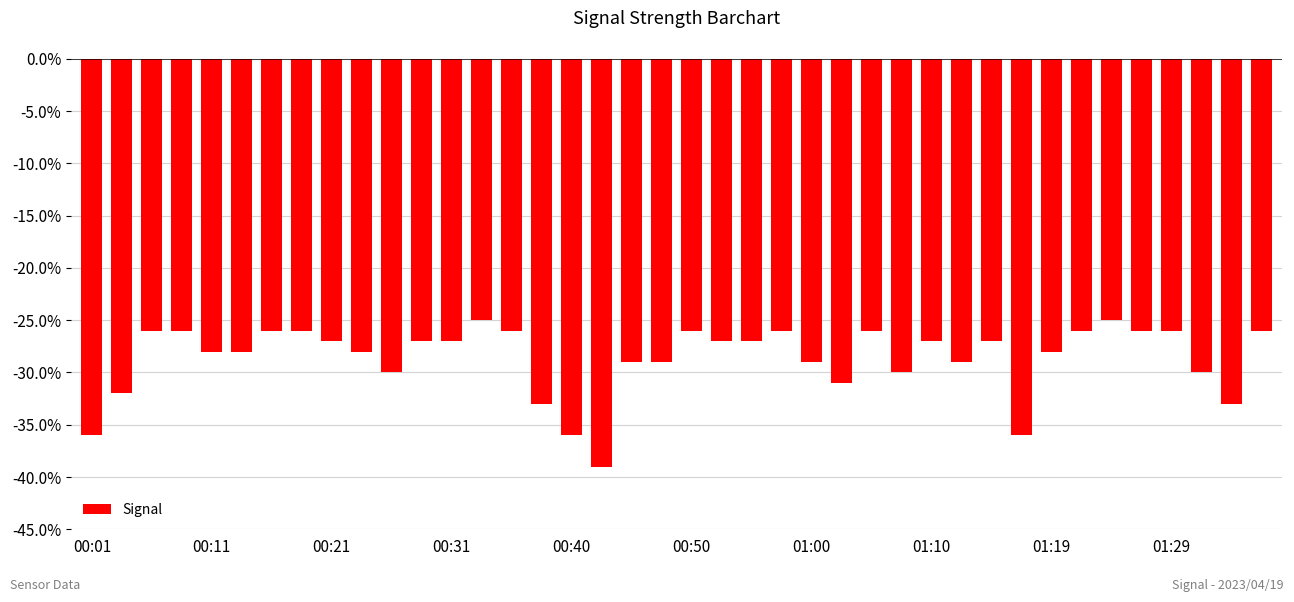

What is the minimum value shown in the chart?

-39